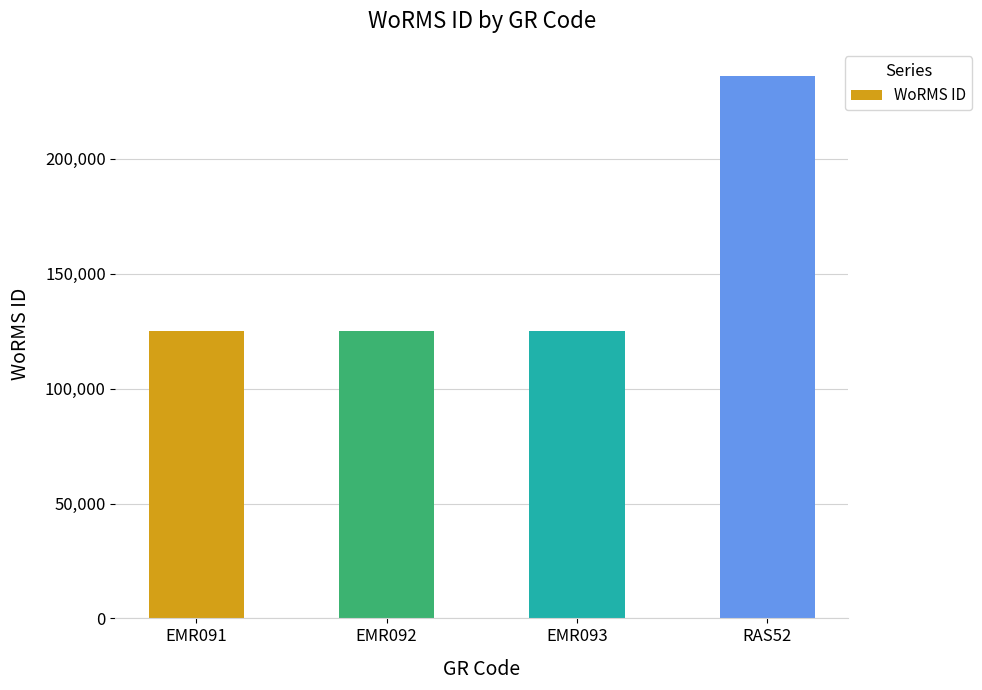

The value at EMR093 is 125134. True or false?

True